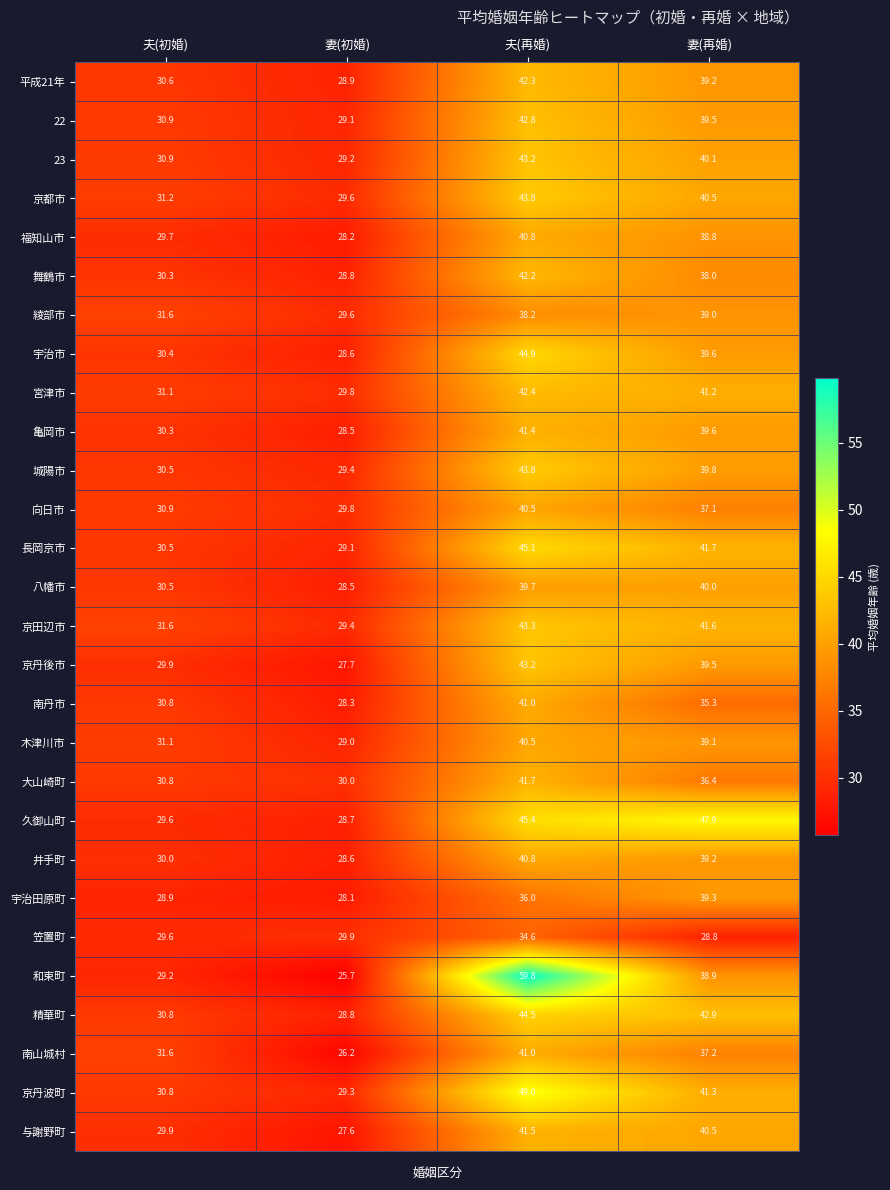

Which label corresponds to the largest value in the chart?

夫(再婚)